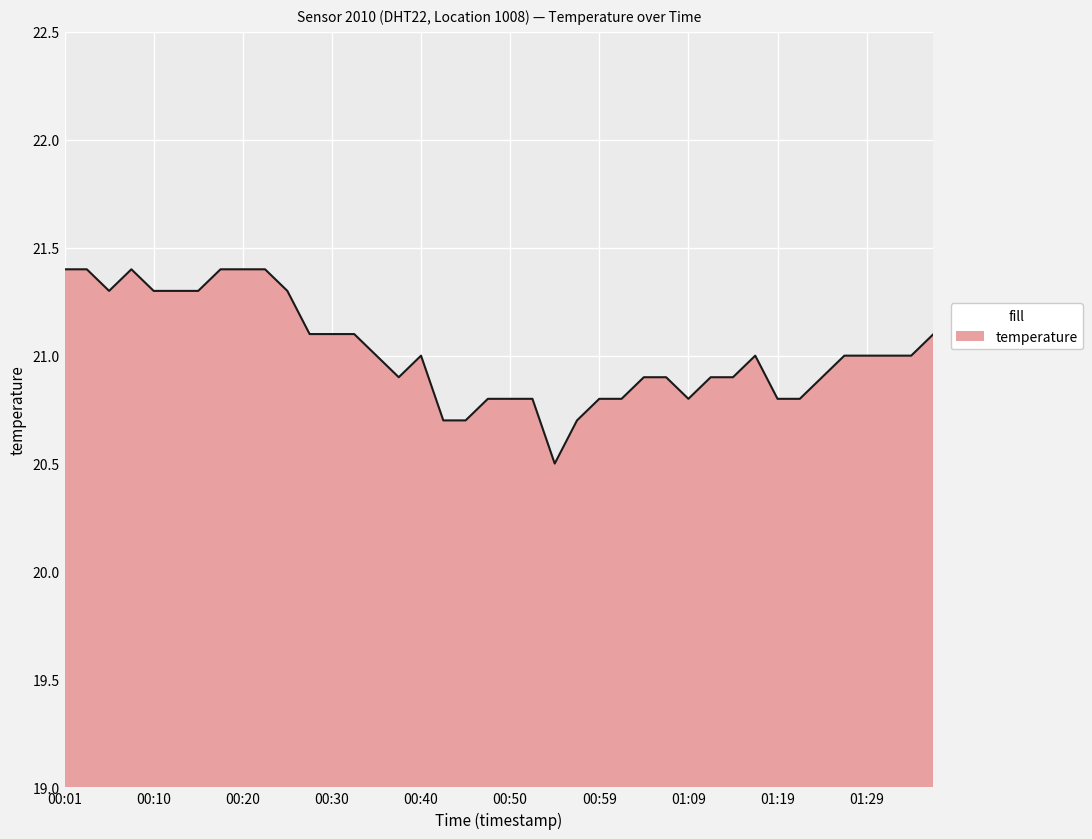

What is the difference between the maximum and minimum values?

0.9